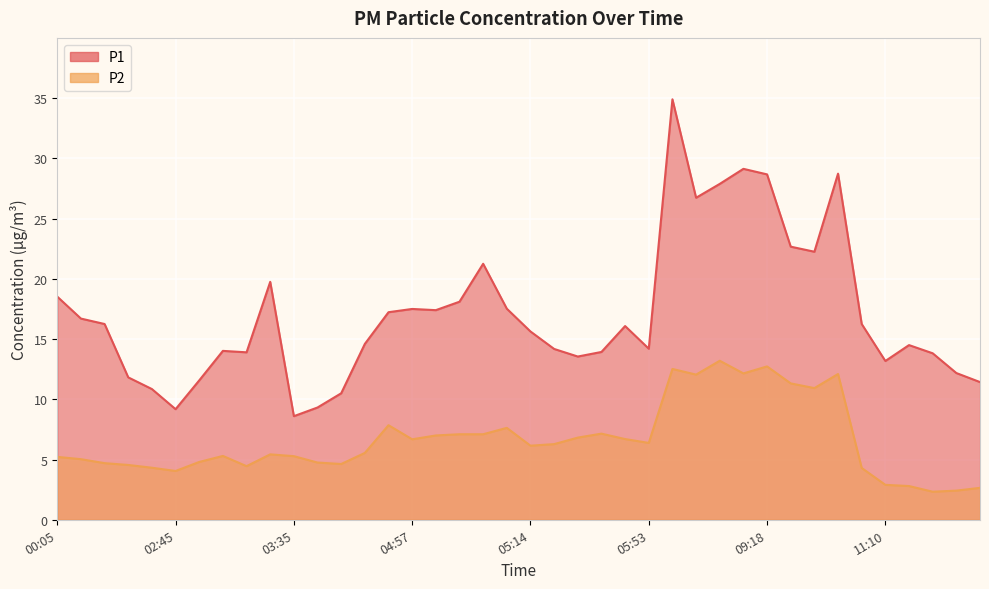

How many data points in P2 are less than 6?

20